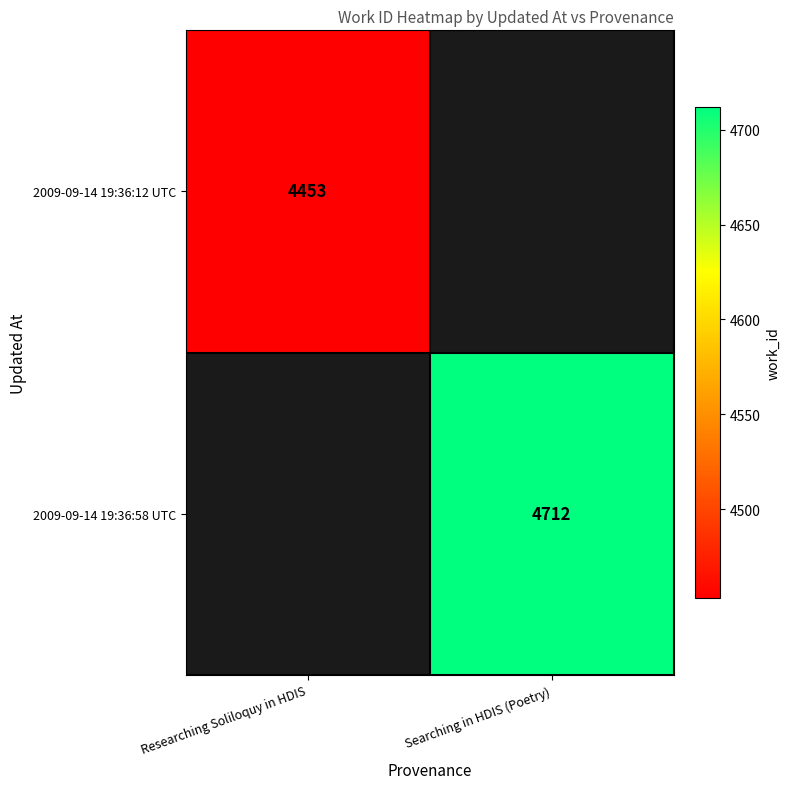

True or false: 2009-09-14 19:36:58 UTC has a value of 1637 at Searching in HDIS (Poetry).

False